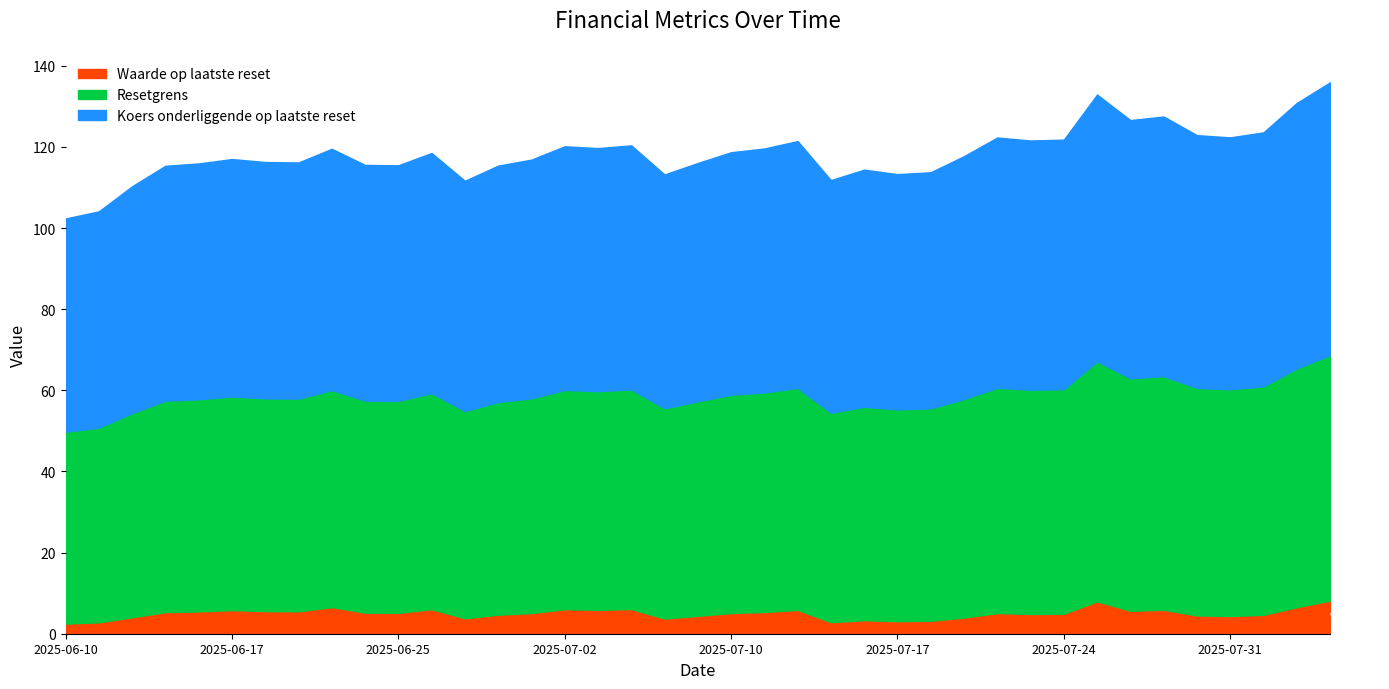

What is the difference between the maximum and minimum values in the Waarde op laatste reset series?

5.7